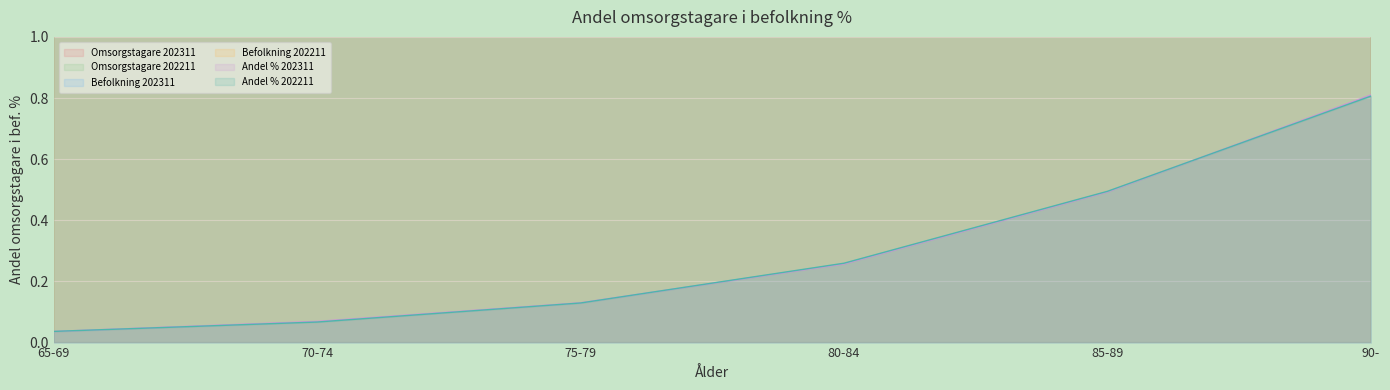

The Andel % 202311 series shows 0.1 at 70-74. True or false?

True